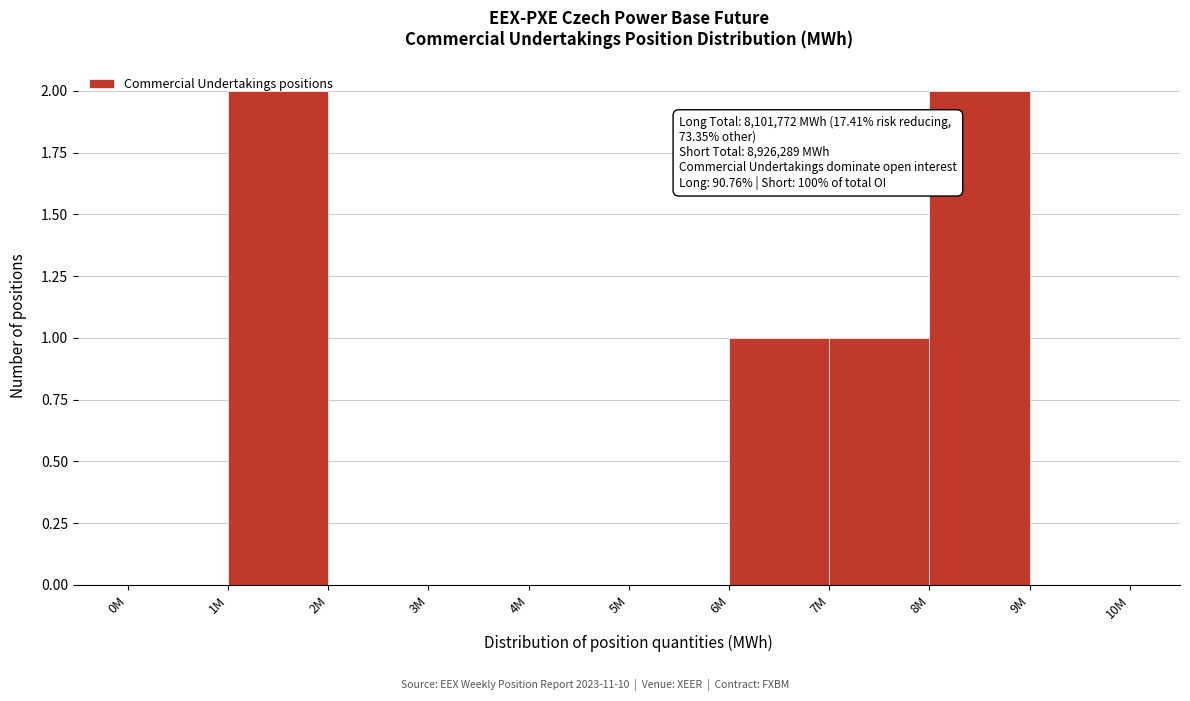

What is the change in value from 5M to 6M?

+1